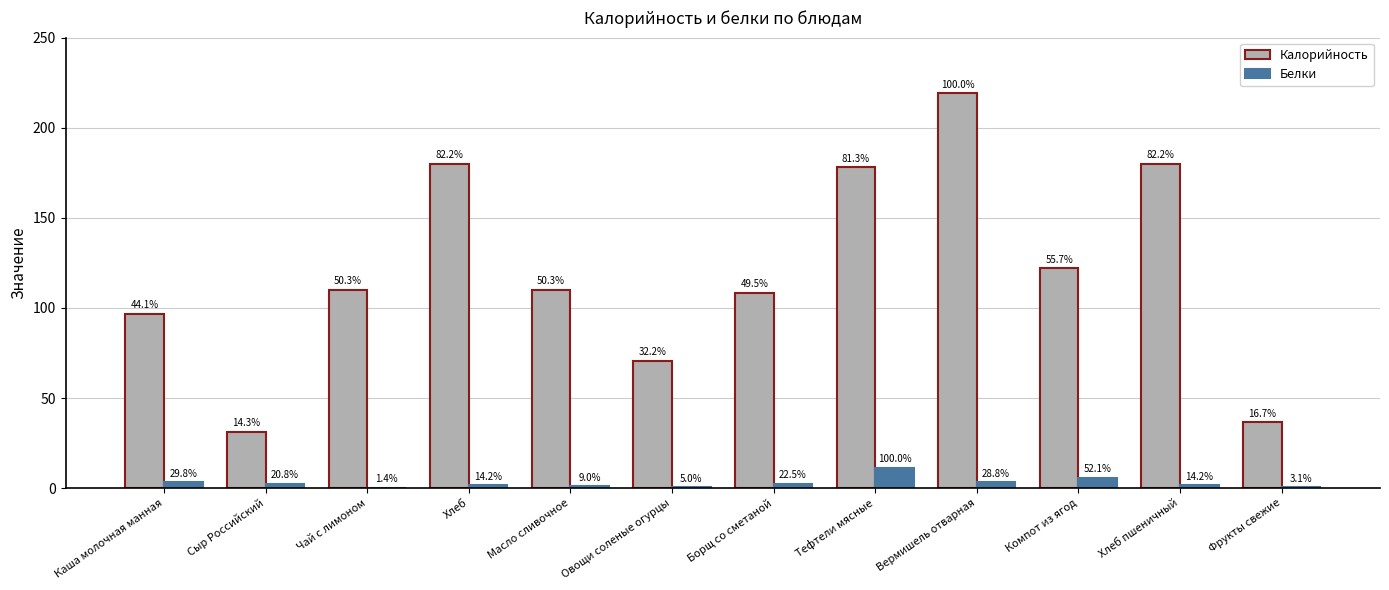

What is the label of the 1st bar from the right?

Фрукты свежие